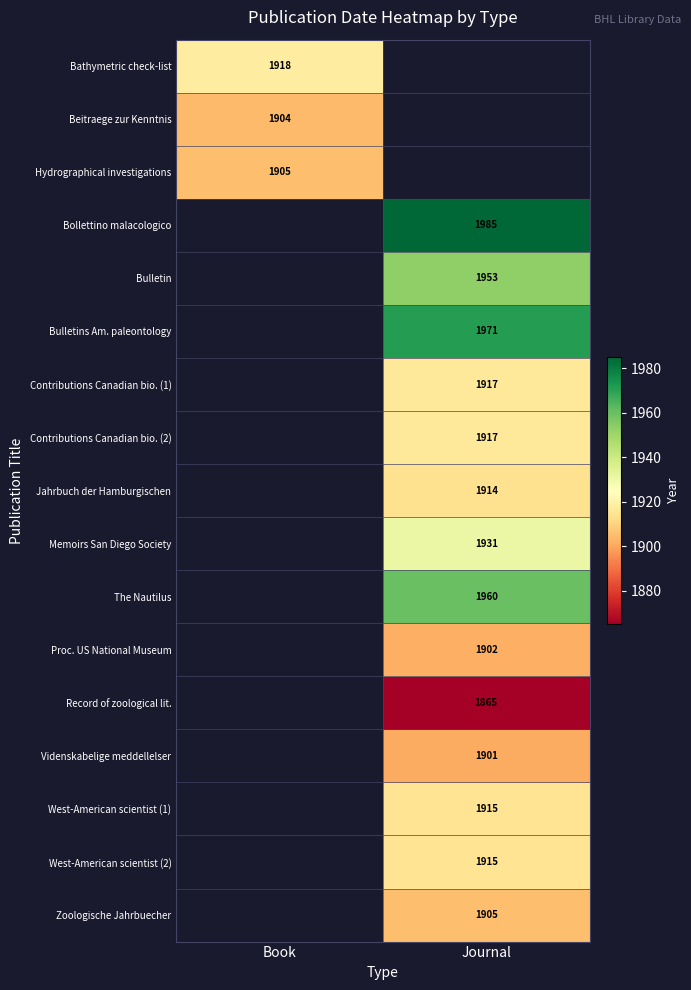

How many categories are shown in the chart?

2